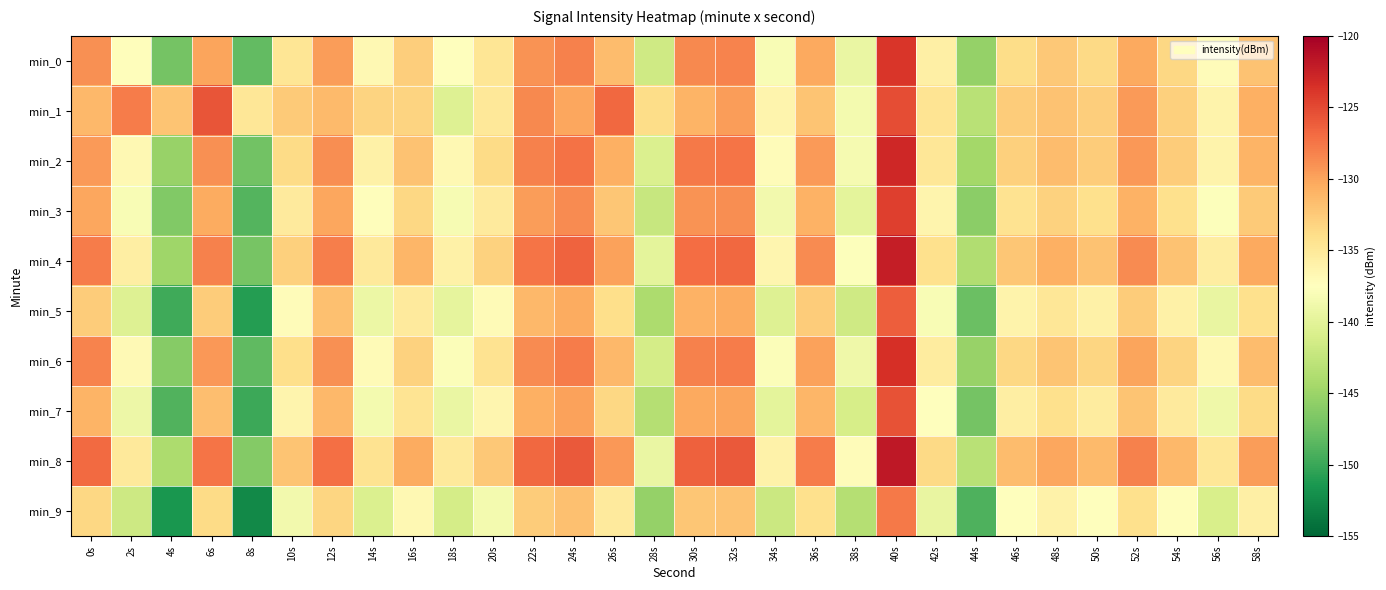

At which category is the sum across all series the highest?

40s